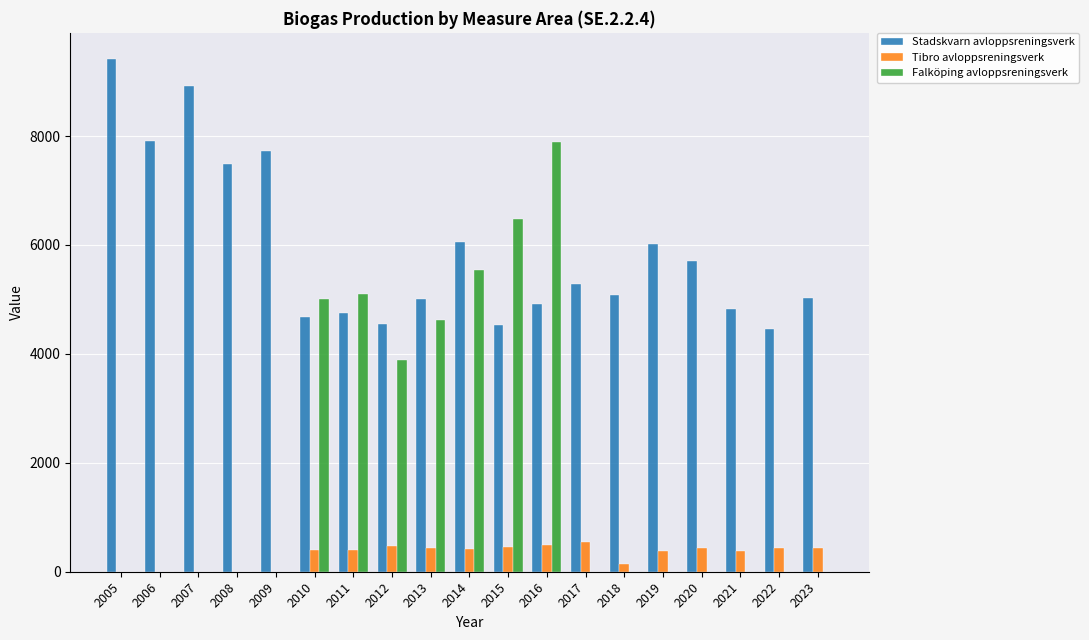

What is the sum of all Stadskvarn avloppsreningsverk values?

112310